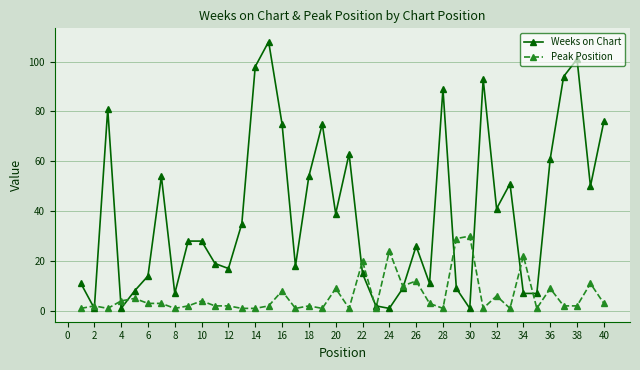

What is the value of the Weeks on Chart point at the 14th from the left?

98